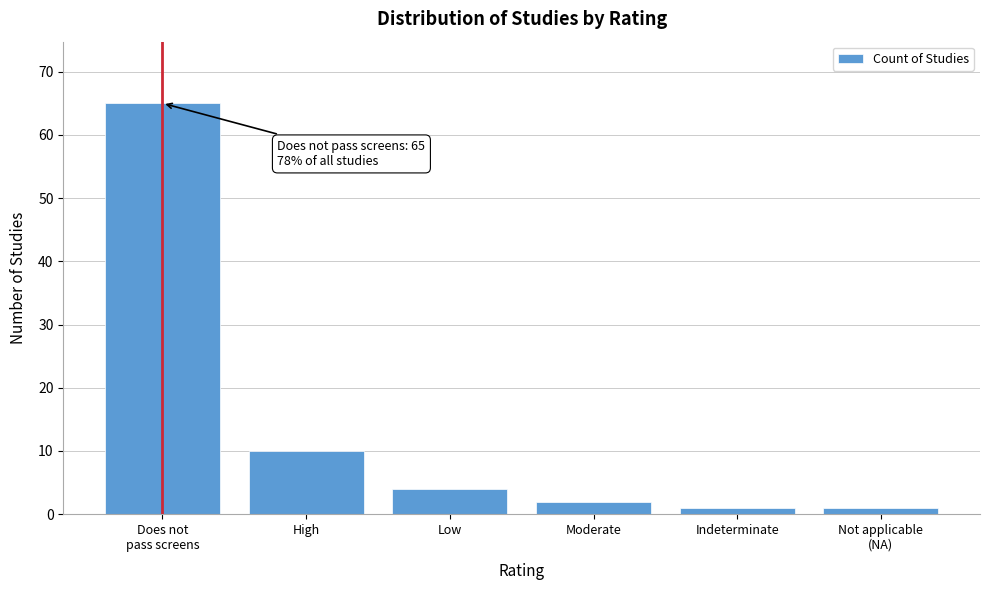

Reading right to left, what are all the values shown in this chart?

1	1	2	4	10	65